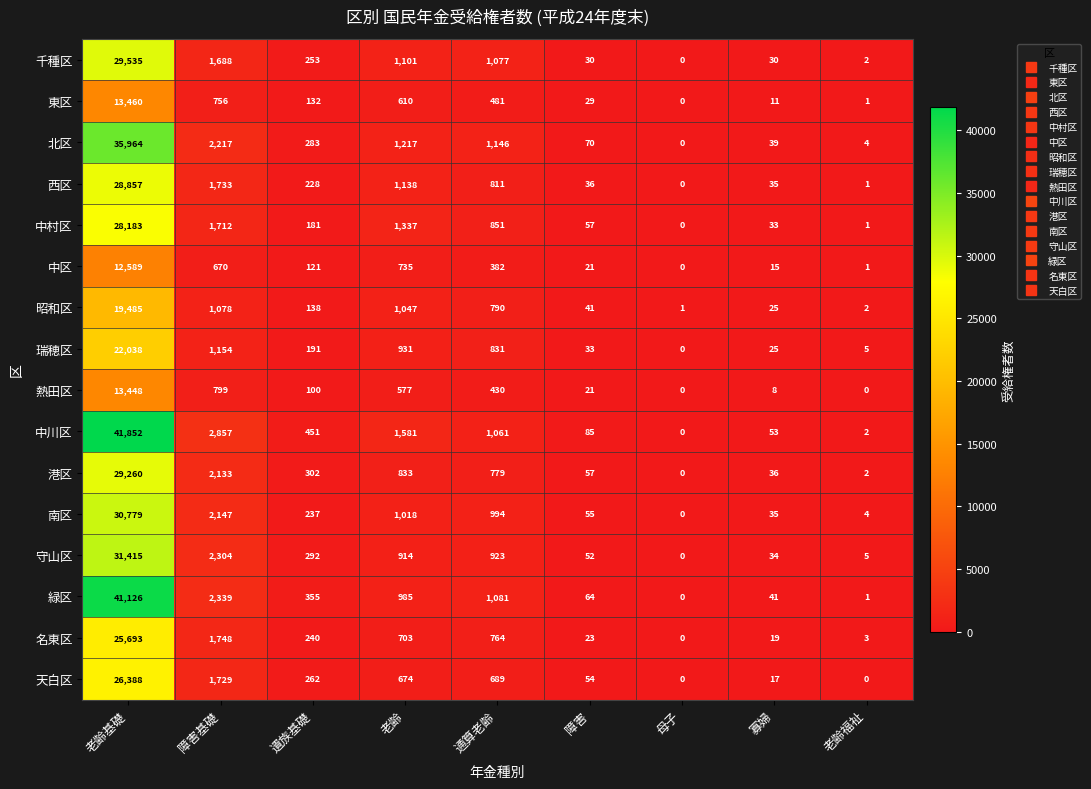

At which category is the sum across all series the highest?

老齢基礎